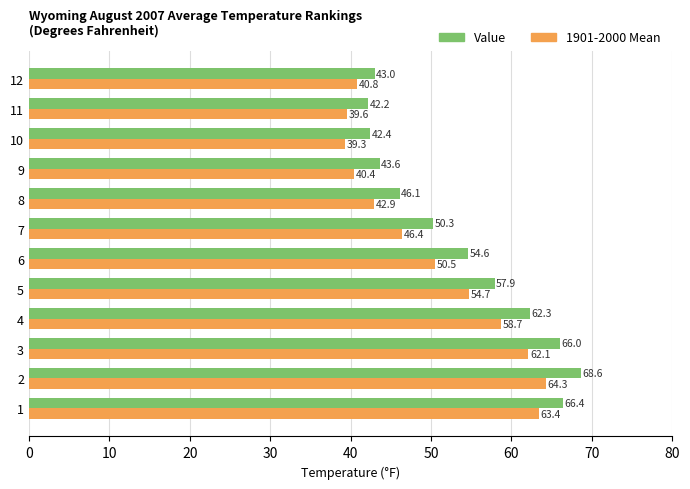

Which category has the highest value in the Value series?

2